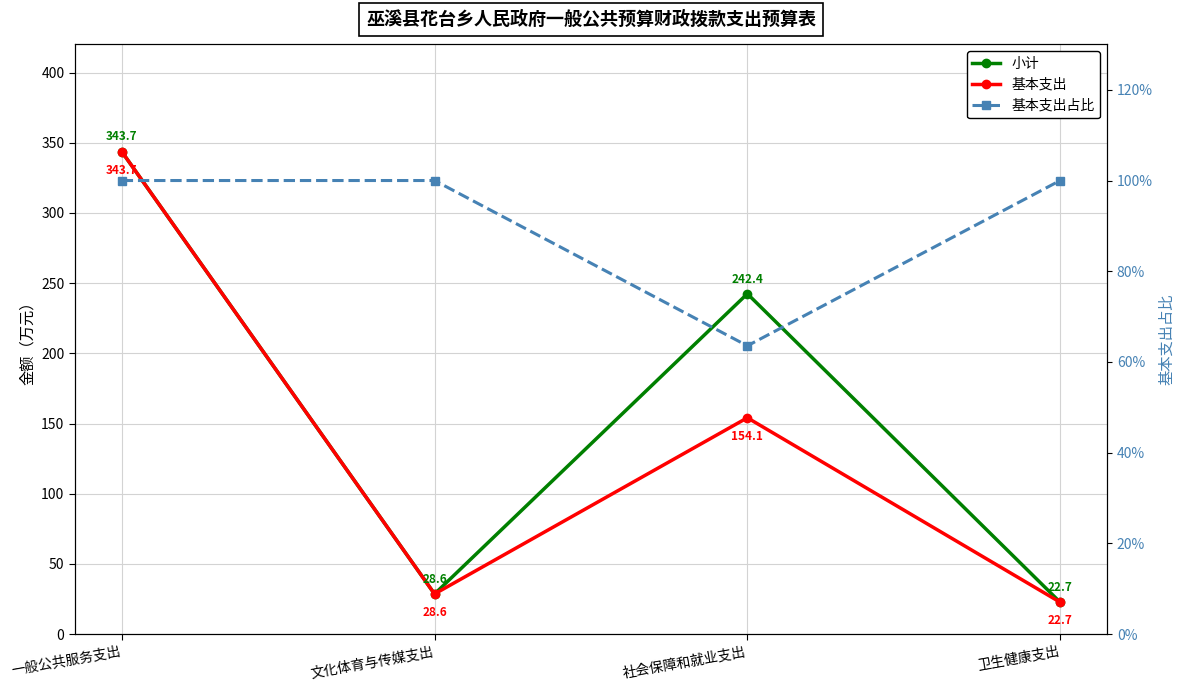

Is it true that 基本支出占比 equals 165.1 at 一般公共服务支出?

False